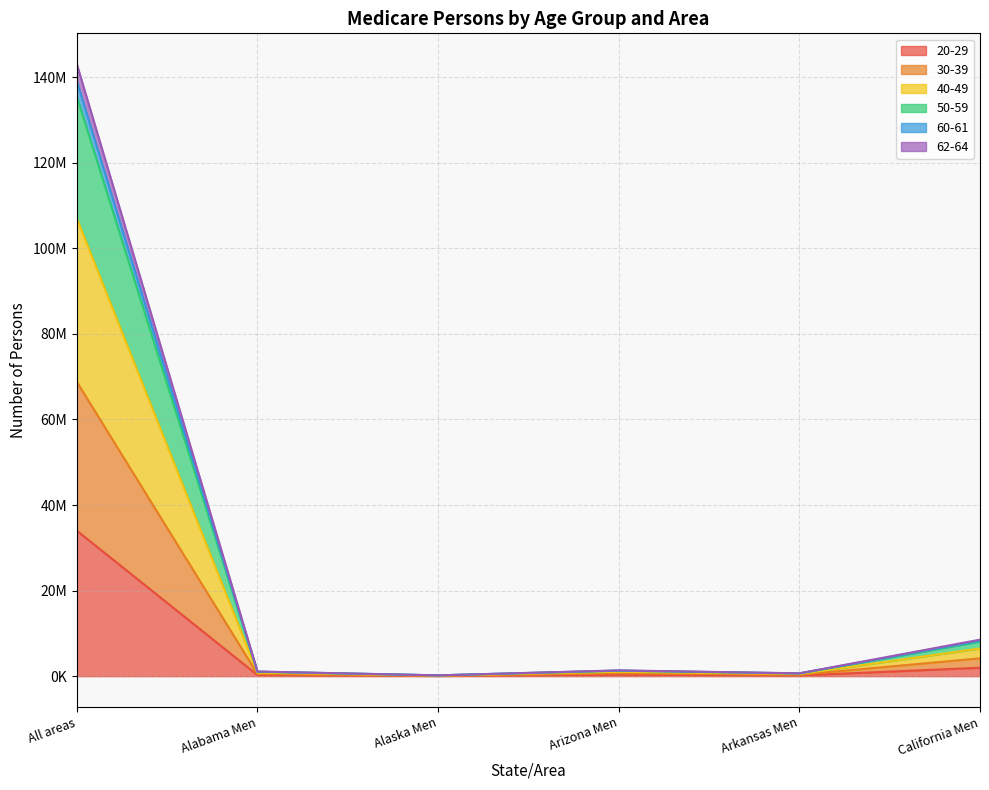

At Arizona Men, list the series in order from smallest to largest.

20-29, 40-49, 30-39, 62-64, 60-61, 50-59